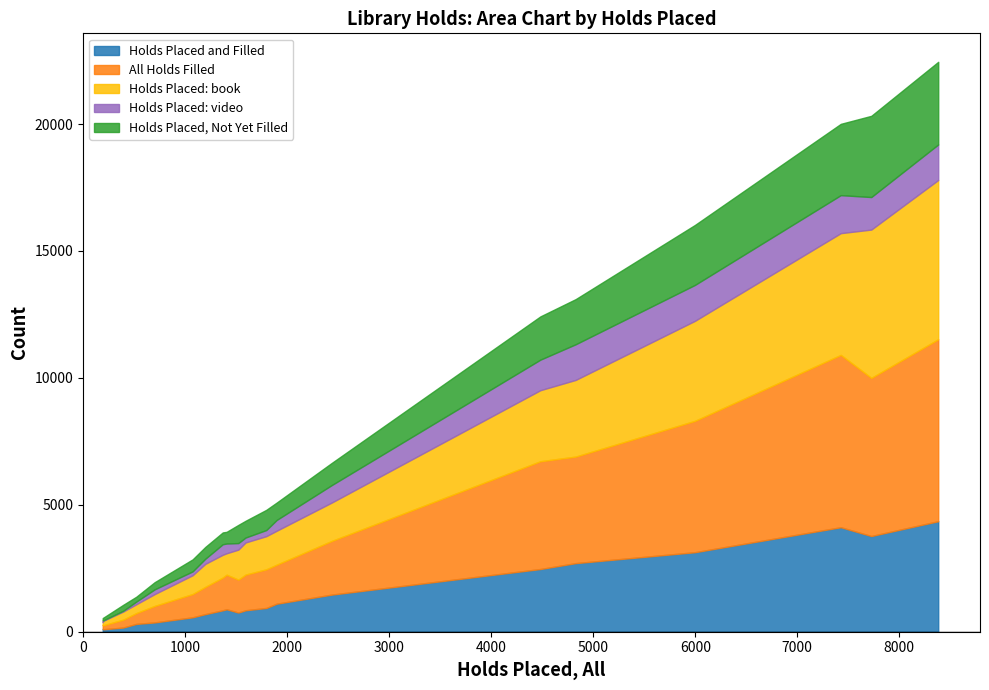

How many interior local valleys does the Holds Placed, Not Yet Filled series have?

8